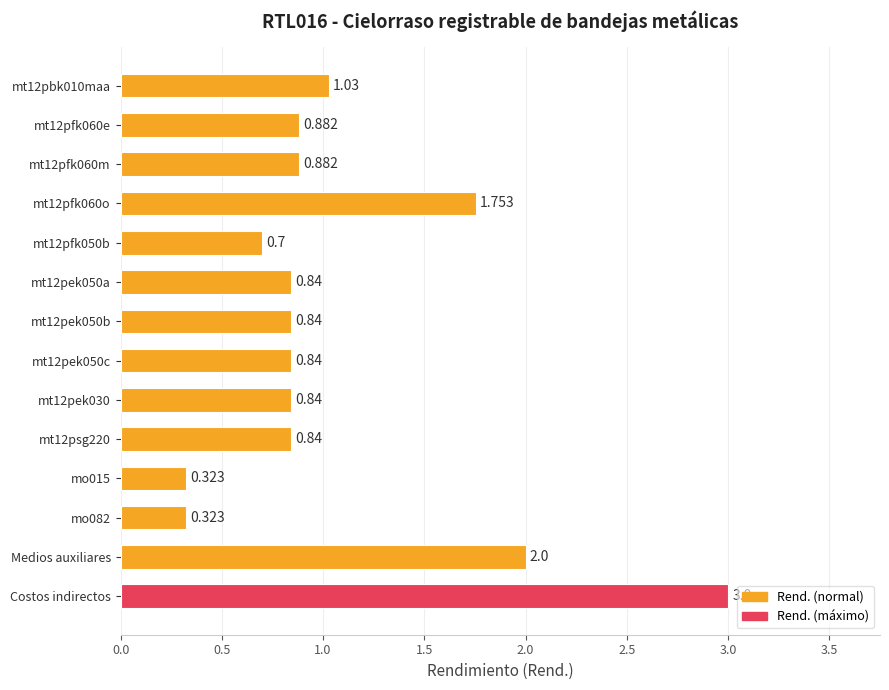

Which category has the highest value across all series?

Costos indirectos